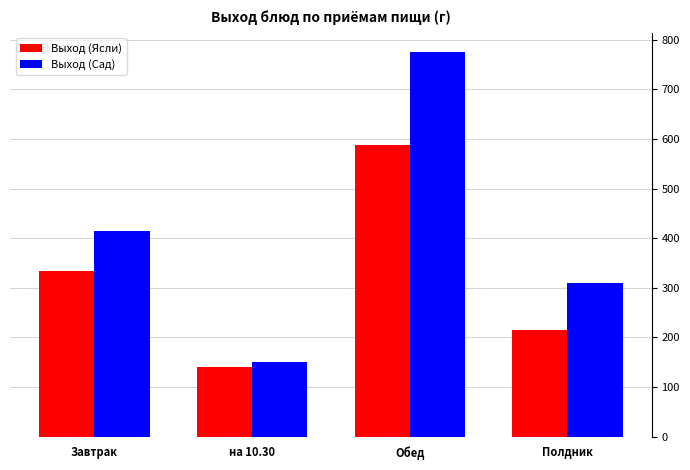

What position from the left is на 10.30?

2